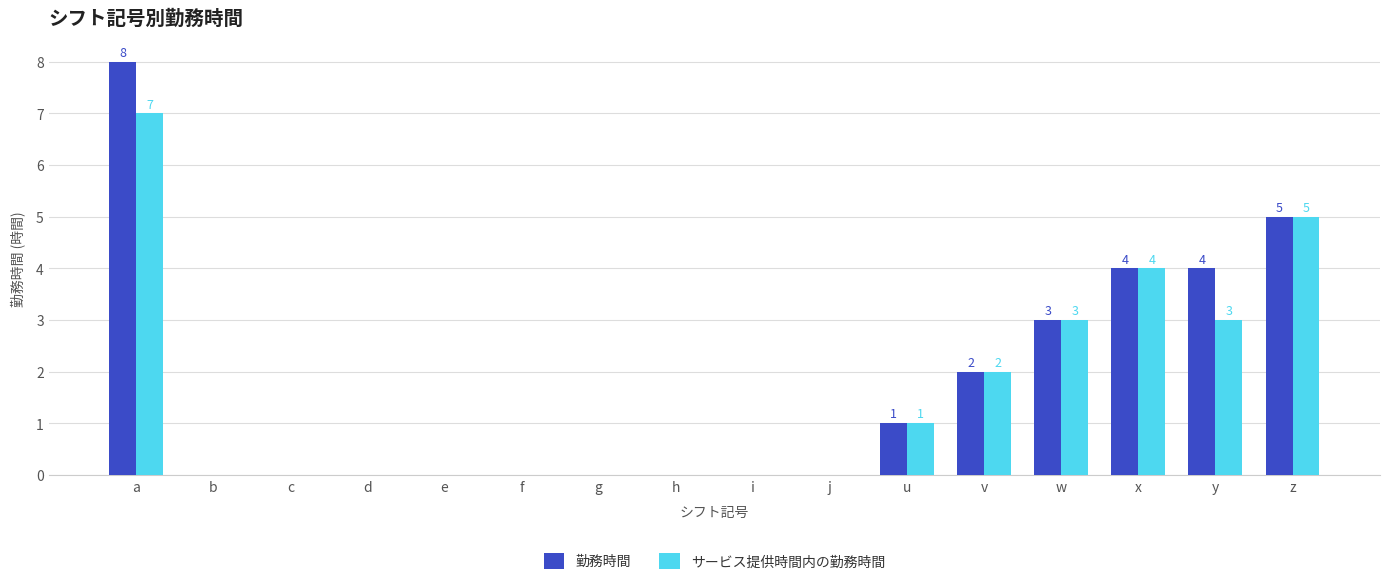

What is the greatest value displayed?

8